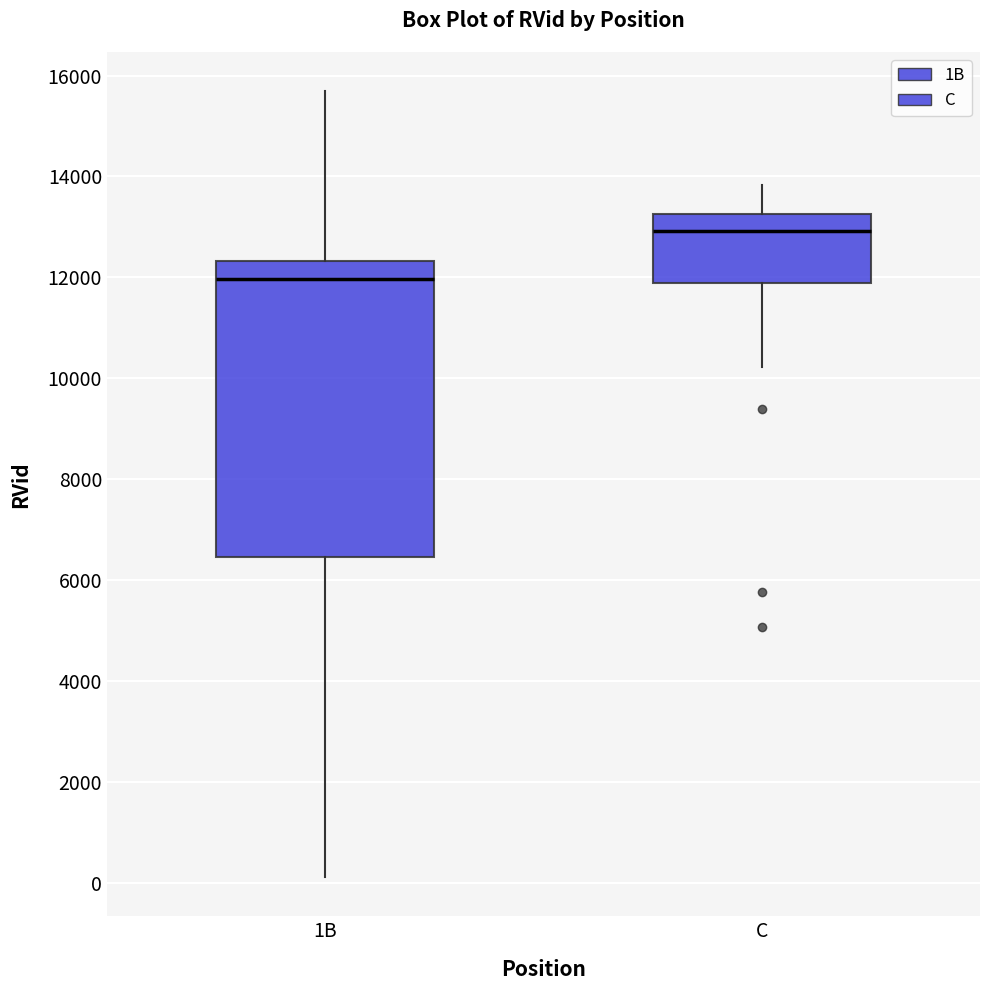

Which box has the lowest median line?

1B